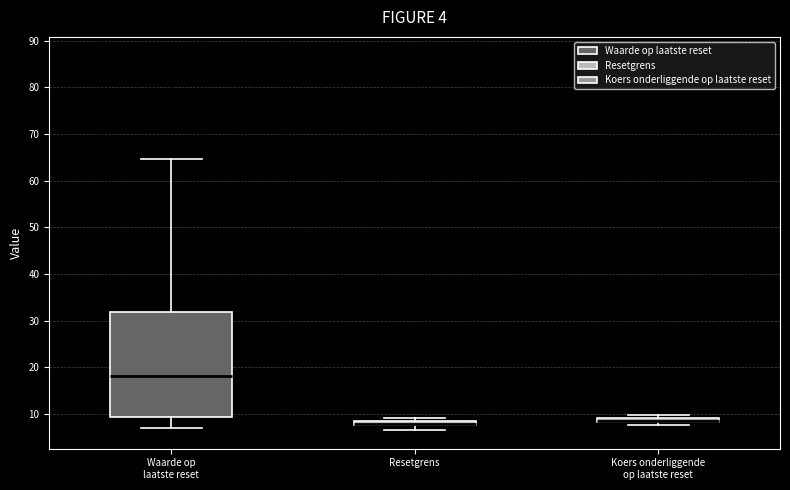

Comparing the boxes themselves (not the whiskers), which one is the tallest?

Waarde op laatste reset